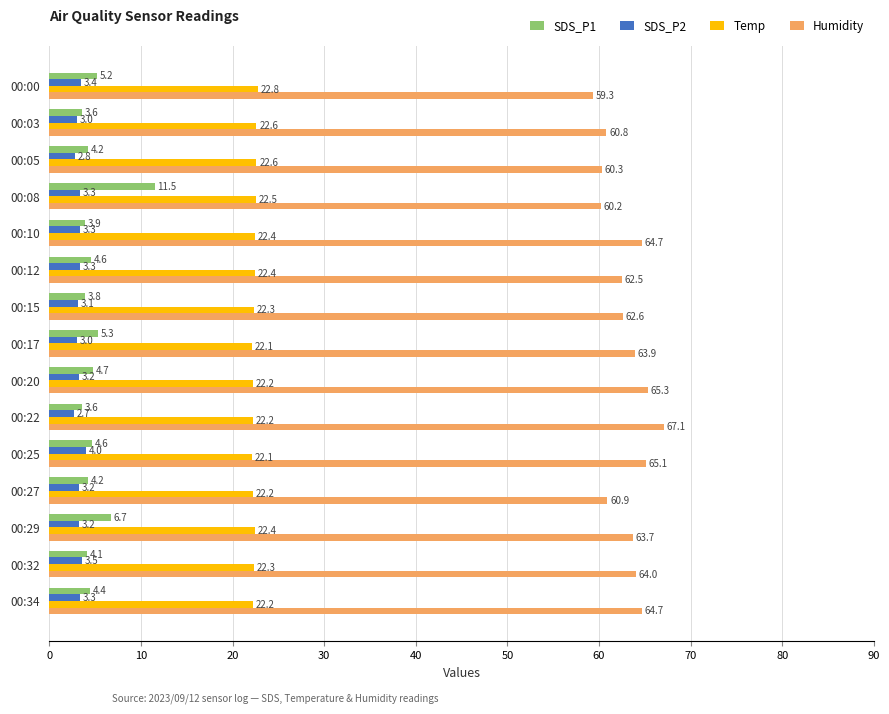

What value does the SDS_P1 series have at 00:08?

11.5